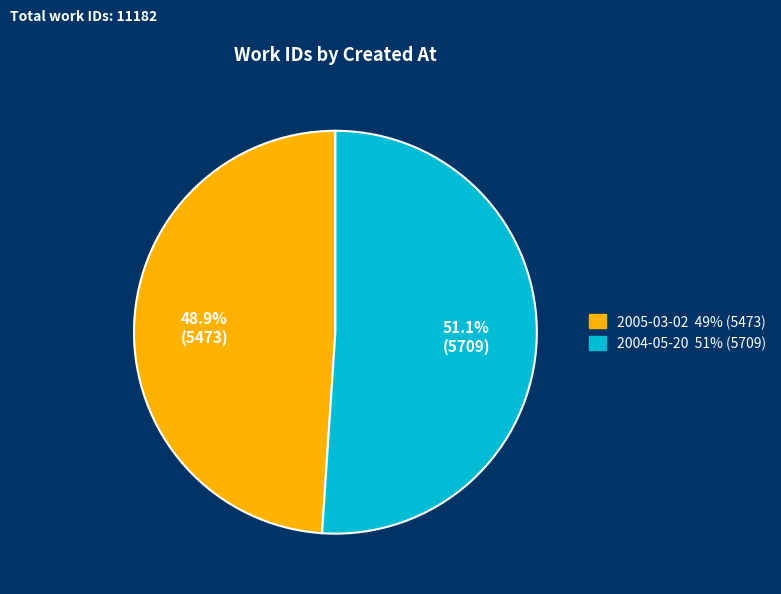

Between 2005-03-02 and 2004-05-20, which is larger?

2004-05-20